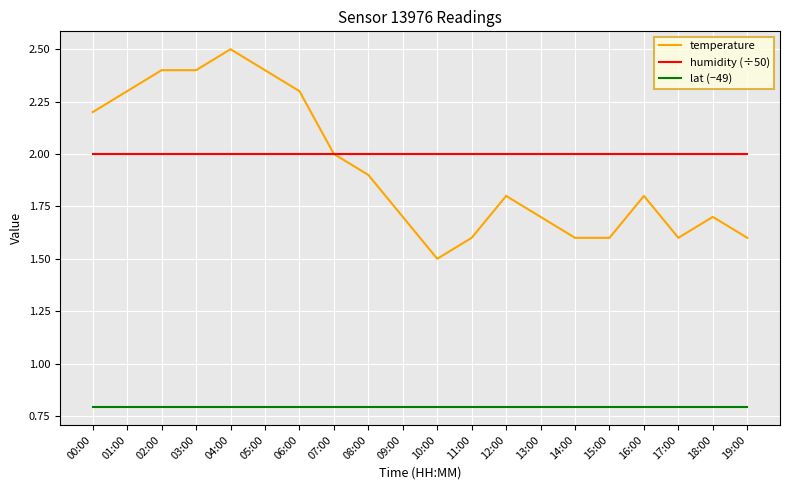

Reading left to right, what are all the values shown in this chart?

temperature: 00:00=2.2	01:00=2.3	02:00=2.4	03:00=2.4	04:00=2.5	05:00=2.4	06:00=2.3	07:00=2.0	08:00=1.9	09:00=1.7	10:00=1.5	11:00=1.6	12:00=1.8	13:00=1.7	14:00=1.6	15:00=1.6	16:00=1.8	17:00=1.6	18:00=1.7	19:00=1.6
humidity (÷50): 00:00=2.0	01:00=2.0	02:00=2.0	03:00=2.0	04:00=2.0	05:00=2.0	06:00=2.0	07:00=2.0	08:00=2.0	09:00=2.0	10:00=2.0	11:00=2.0	12:00=2.0	13:00=2.0	14:00=2.0	15:00=2.0	16:00=2.0	17:00=2.0	18:00=2.0	19:00=2.0
lat (−49): 00:00=0.8	01:00=0.8	02:00=0.8	03:00=0.8	04:00=0.8	05:00=0.8	06:00=0.8	07:00=0.8	08:00=0.8	09:00=0.8	10:00=0.8	11:00=0.8	12:00=0.8	13:00=0.8	14:00=0.8	15:00=0.8	16:00=0.8	17:00=0.8	18:00=0.8	19:00=0.8